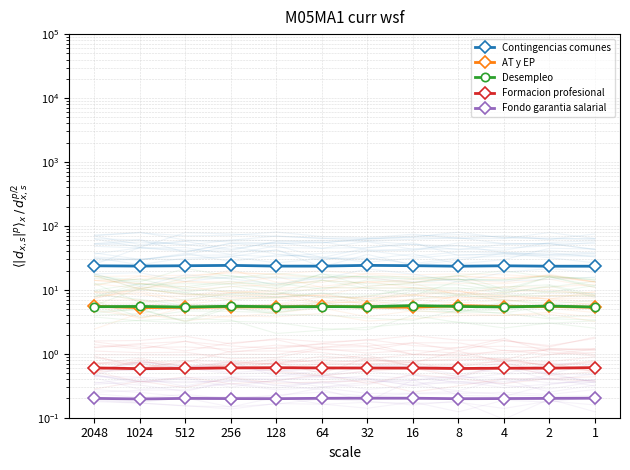

Where is the first local minimum for AT y EP?

1024